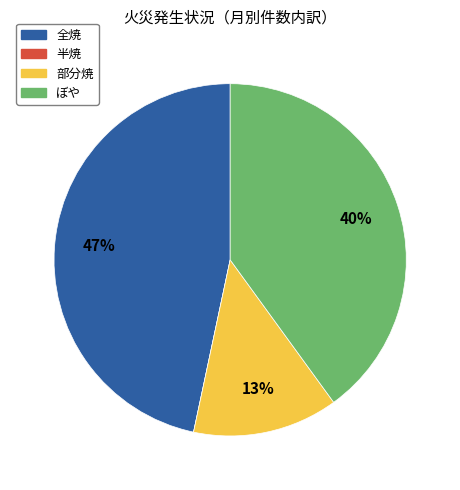

Is there a majority slice in this chart?

No